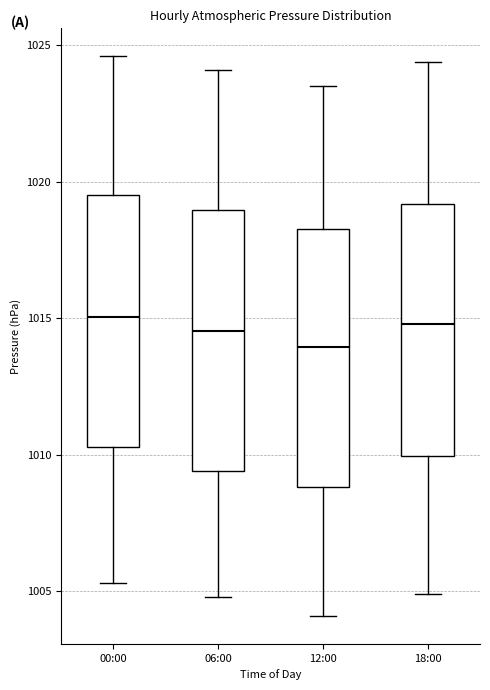

Reading left to right, read every box against the y-axis: the position of its median line, the range the box covers, and the ends of its whiskers. The values are not printed on the chart, so give them approximately, as read against the axis.

00:00: median 1015.0, box 1010.5 to 1019.5, whiskers 1005.5 to 1024.5
06:00: median 1014.5, box 1009.5 to 1019.0, whiskers 1005.0 to 1024.0
12:00: median 1014.0, box 1009.0 to 1018.5, whiskers 1004.0 to 1023.5
18:00: median 1015.0, box 1010.0 to 1019.0, whiskers 1005.0 to 1024.5